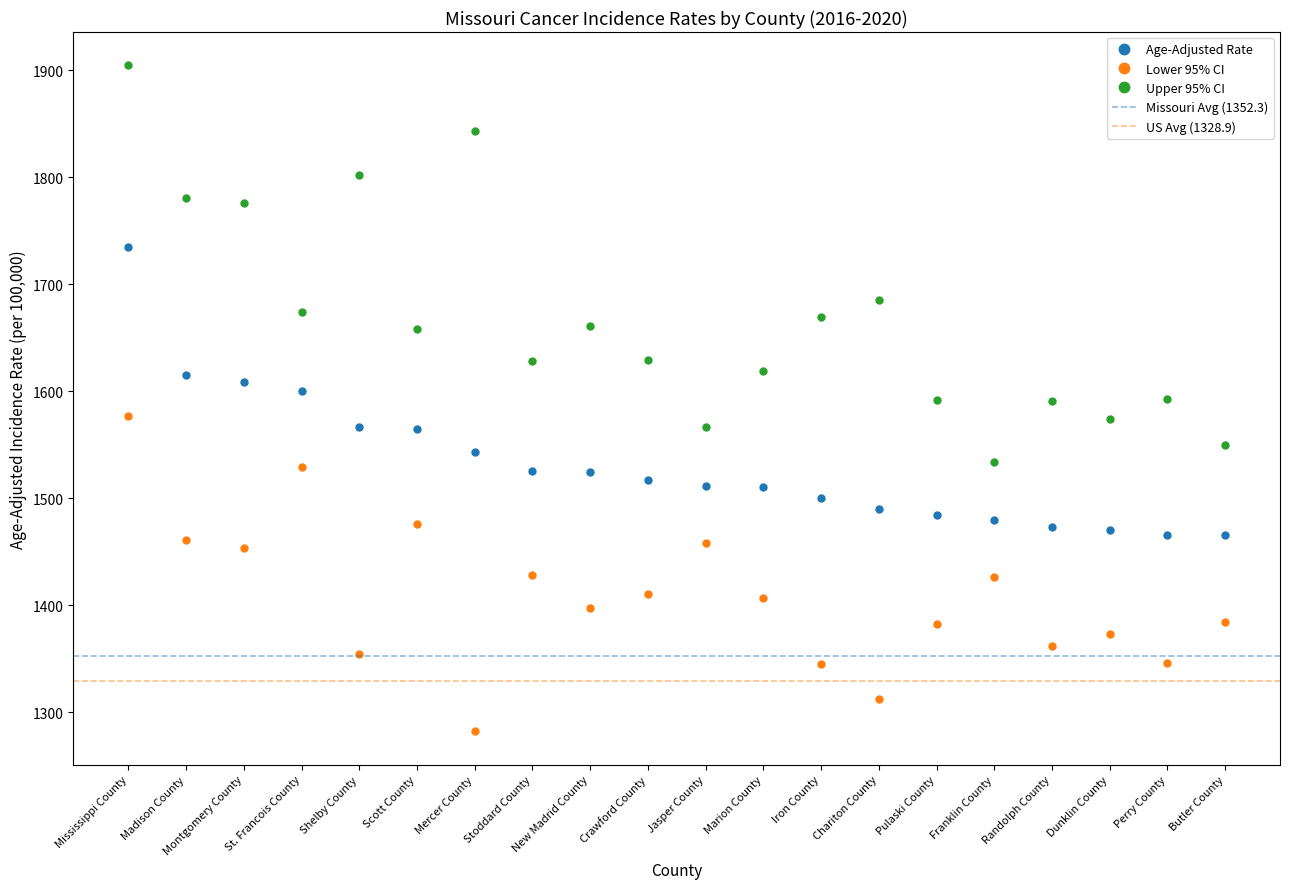

Between Stoddard County and New Madrid County, which is larger?

Stoddard County